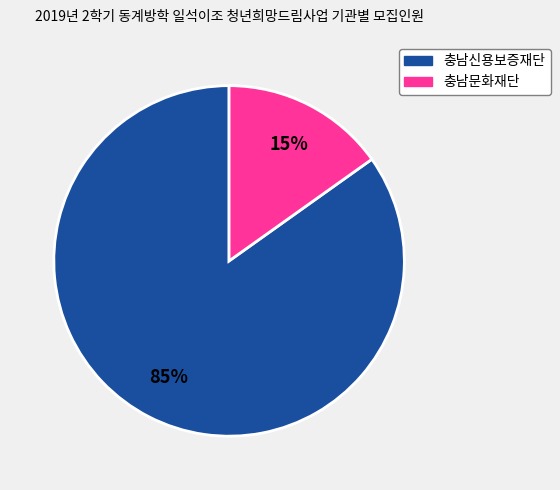

To the nearest percent, what is the average slice percentage?

50%